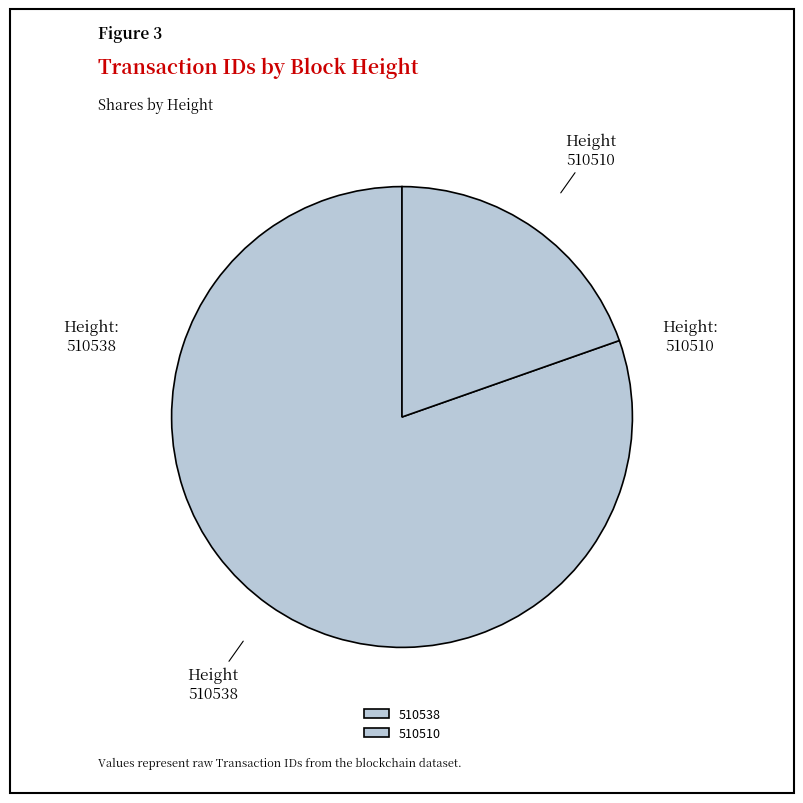

Which category has the biggest portion of the pie?

510538